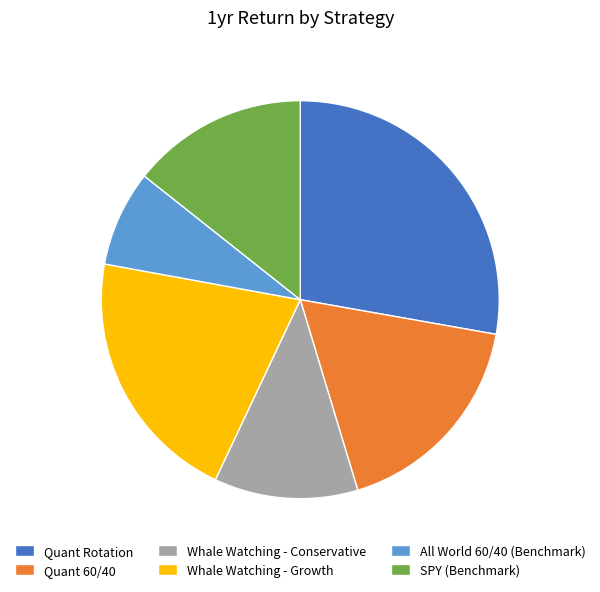

Which slice is the largest?

Quant Rotation